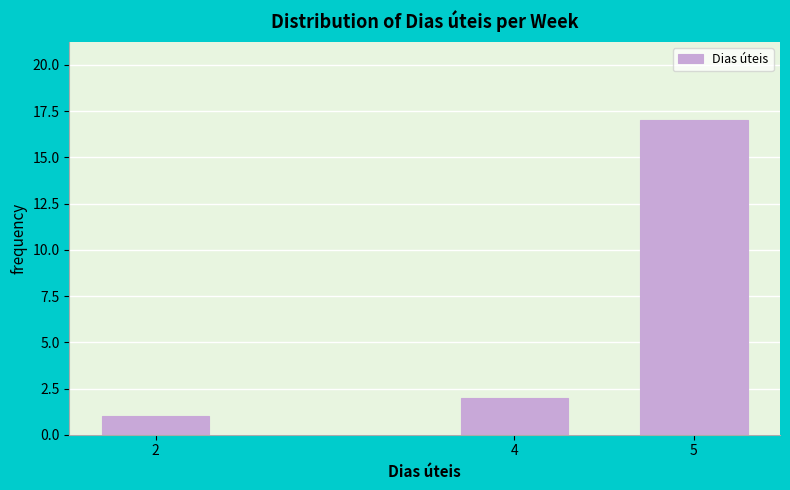

Reading right to left, list all the values displayed in this chart.

5=17	4=2	2=1